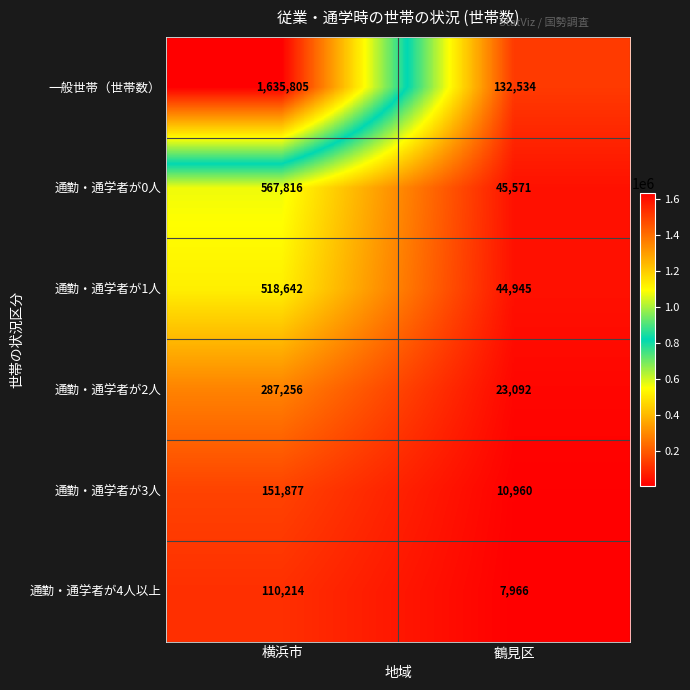

Count the number of categories in the chart.

2